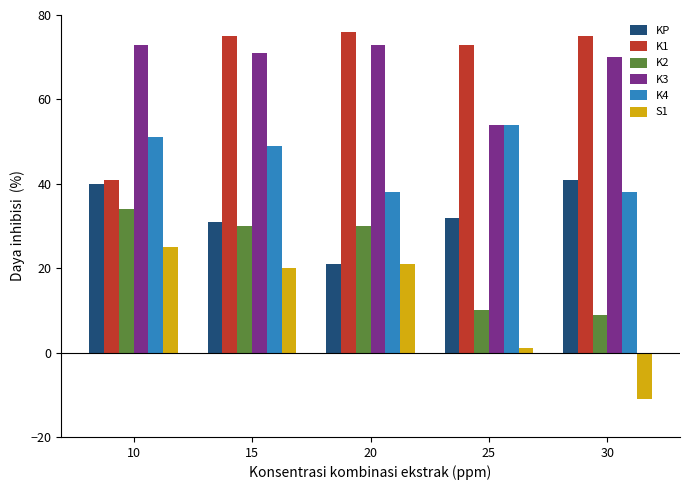

Read the K1 value at 20, to the nearest 10.

80